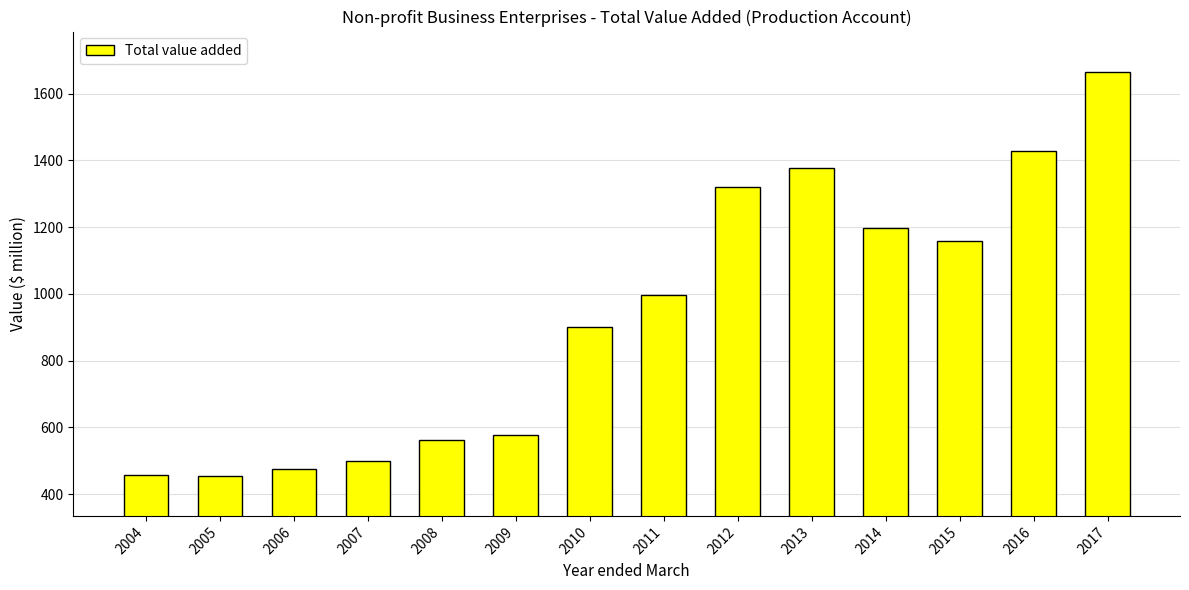

What is the greatest value displayed?

1665